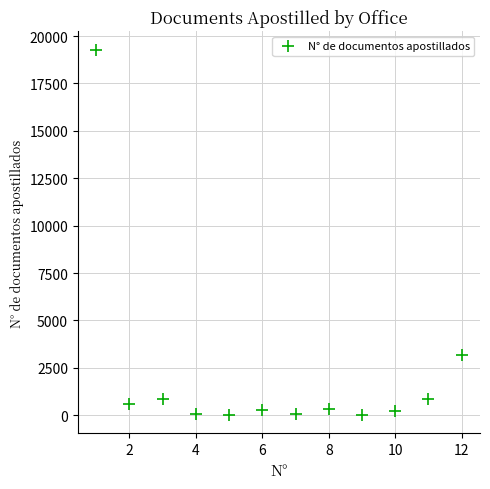

What Y value in the scatter plot is closest to 9648?

3174